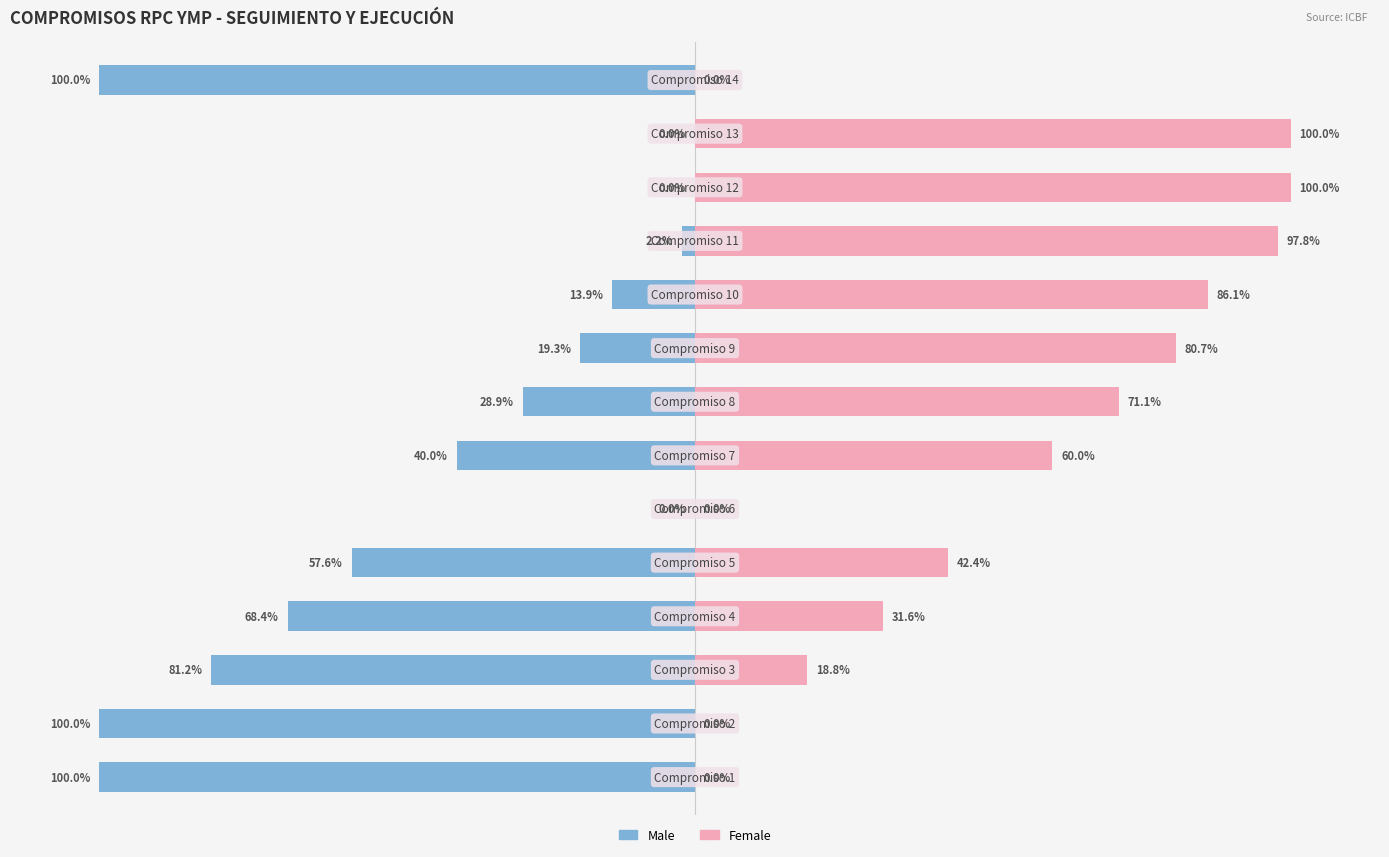

Reading left to right, what are all the values shown in this chart?

Male: -100.0	-100.0	-81.2	-68.4	-57.6	0.0	-40.0	-28.9	-19.3	-13.9	-2.2	0.0	0.0	-100.0
Female: 0.0	0.0	18.8	31.6	42.4	0.0	60.0	71.1	80.7	86.1	97.8	100.0	100.0	0.0